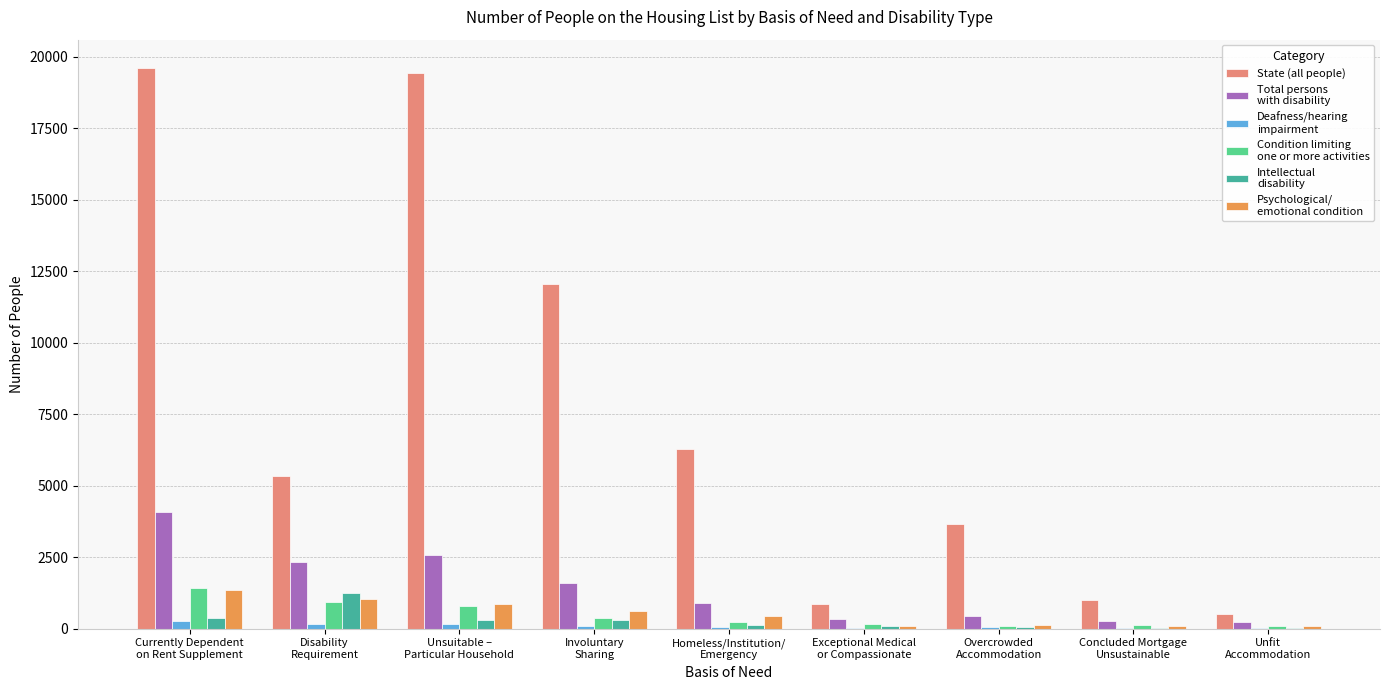

What is the maximum value shown in the chart?

19615